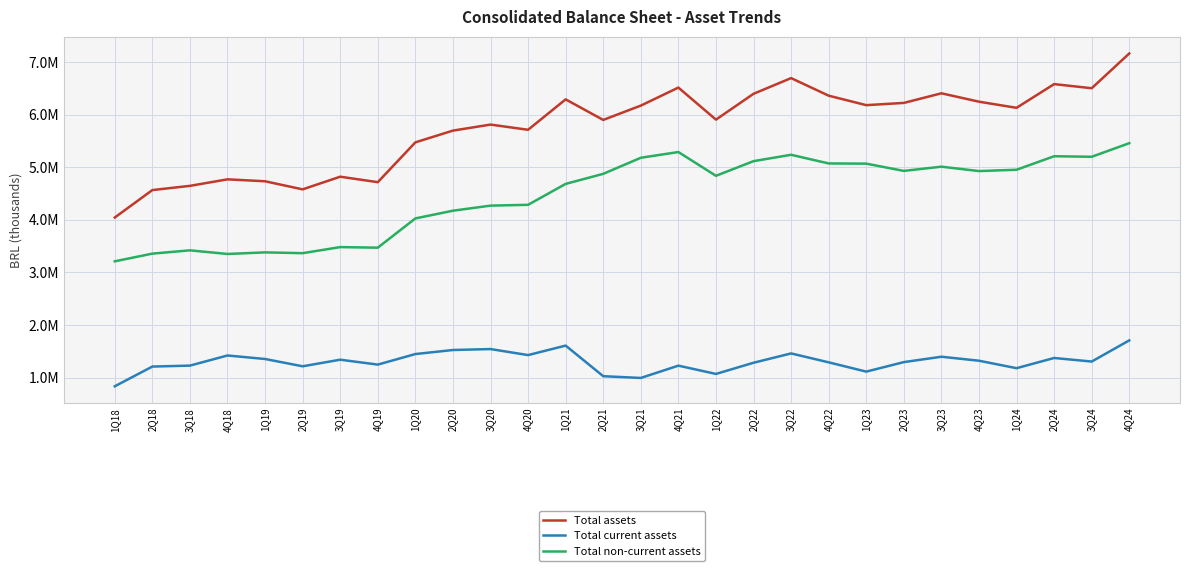

At which category is the sum across all series the highest?

4Q24